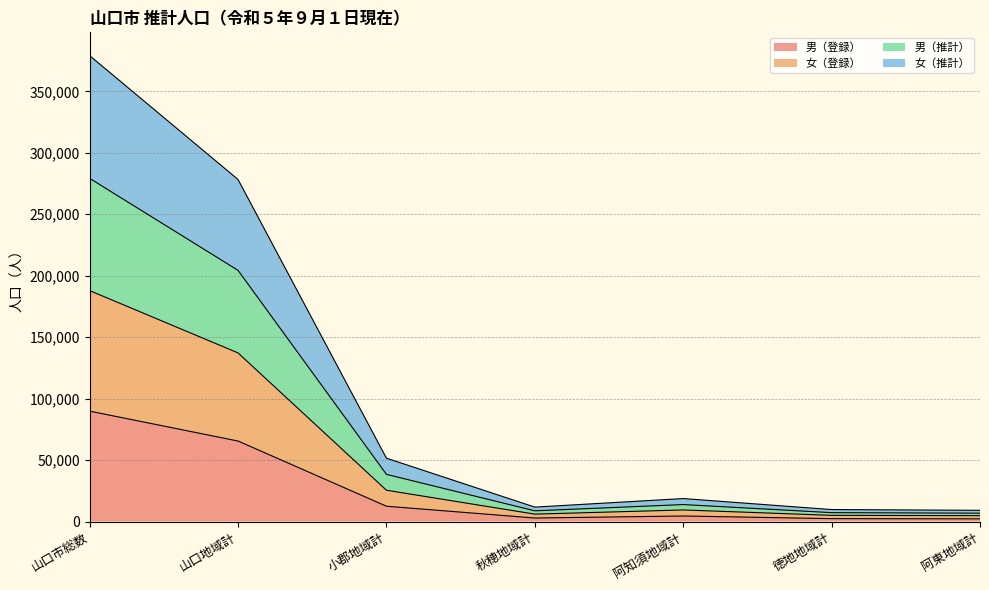

Is it true that 男（登録） equals 2850 at 秋穂地域計?

True